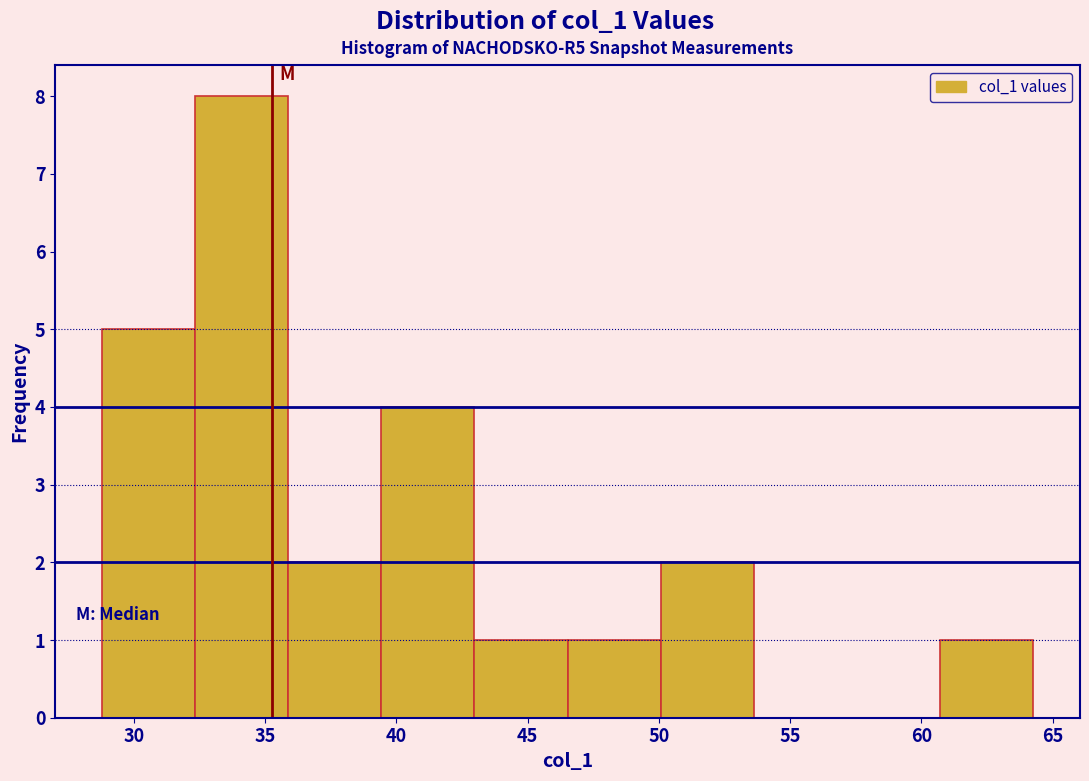

Reading left to right, list every bar in this chart as the range it spans on the x-axis followed by its height. Neither the bar edges nor the heights are printed on the chart, so give them approximately, as read against the axes.

29.0 to 32.5: 5
32.5 to 36.0: 8
36.0 to 39.5: 2
39.5 to 43.0: 4
43.0 to 46.5: 1
46.5 to 50.0: 1
50.0 to 53.5: 2
53.5 to 57.0: 0
57.0 to 60.5: 0
60.5 to 64.5: 1